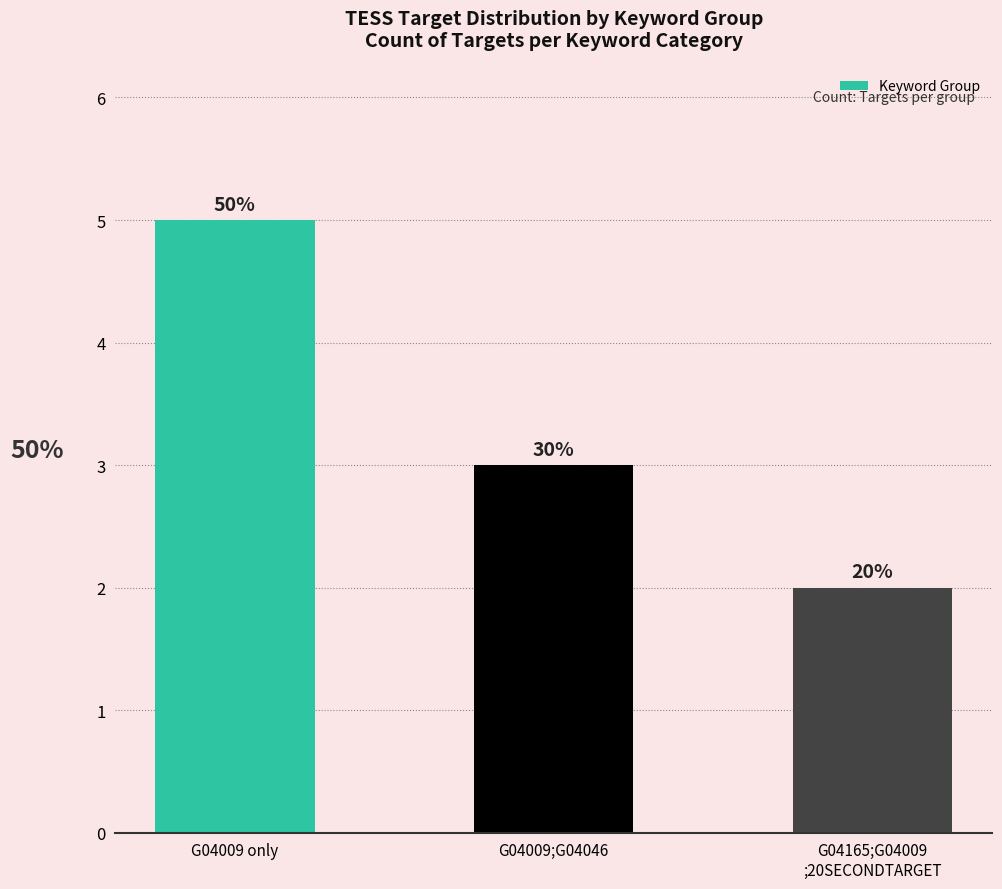

How many bars are there in total?

3